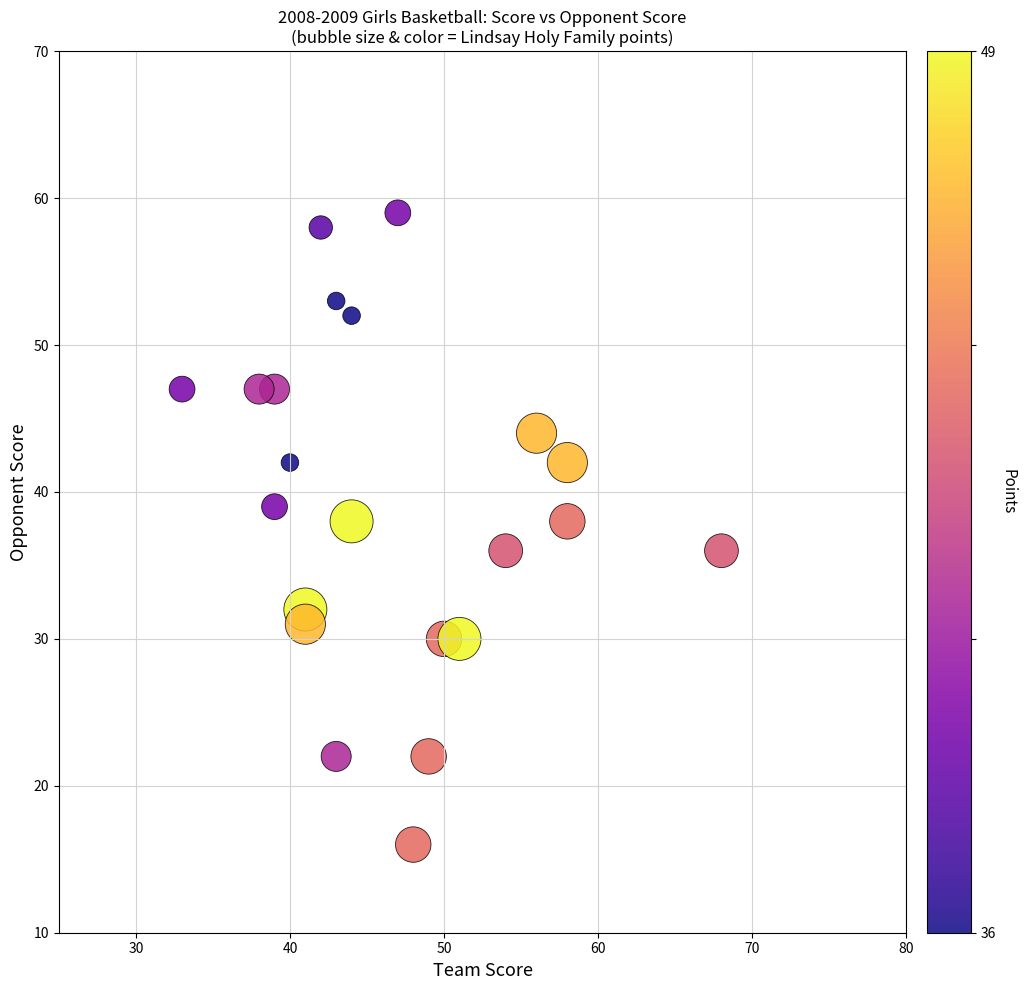

What is the range of Y values (max minus min)?

43